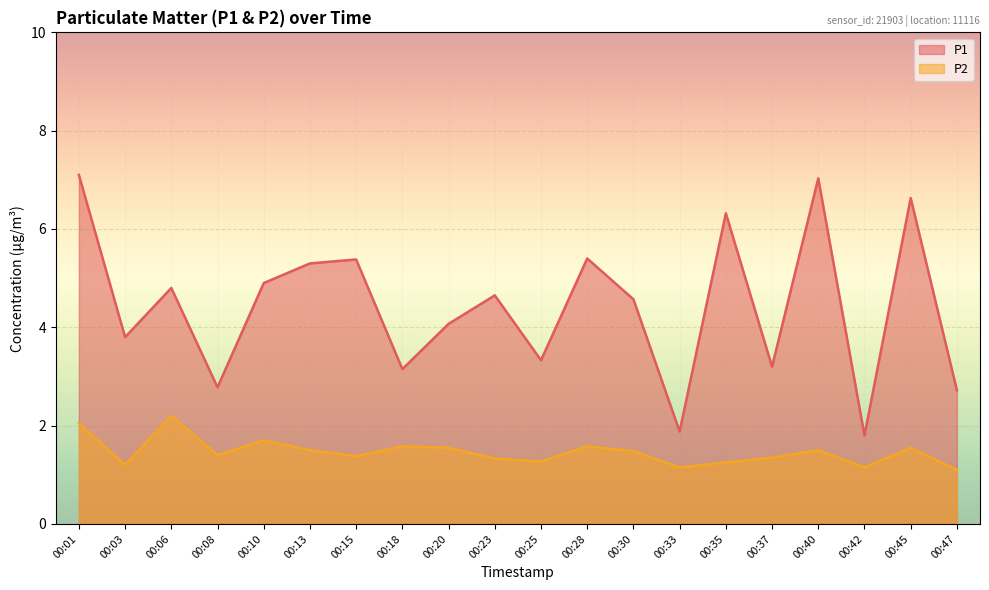

Which has a higher value, 00:10 or 00:30?

00:10